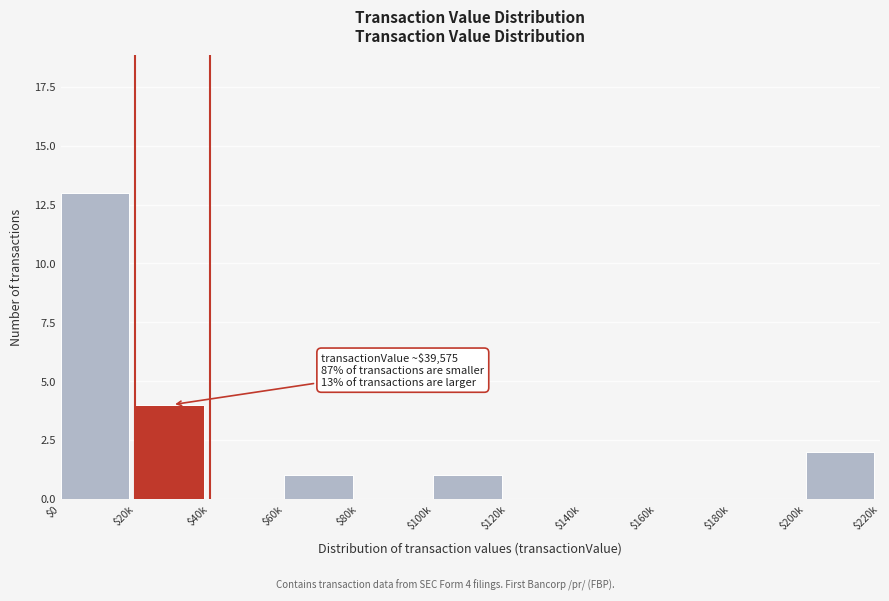

At which label is the value closest to 6?

$20k